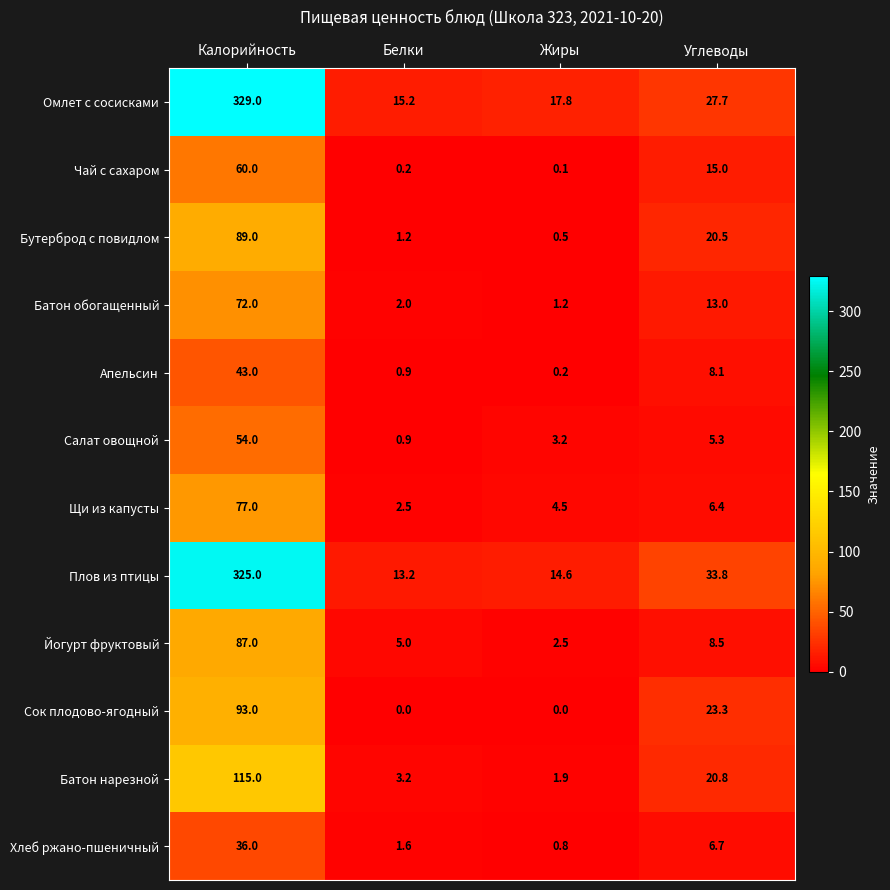

What is the greatest value displayed?

329.0